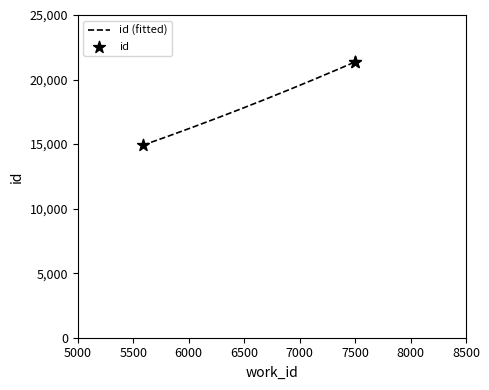

Which has a higher value, 5586 or 7498?

7498